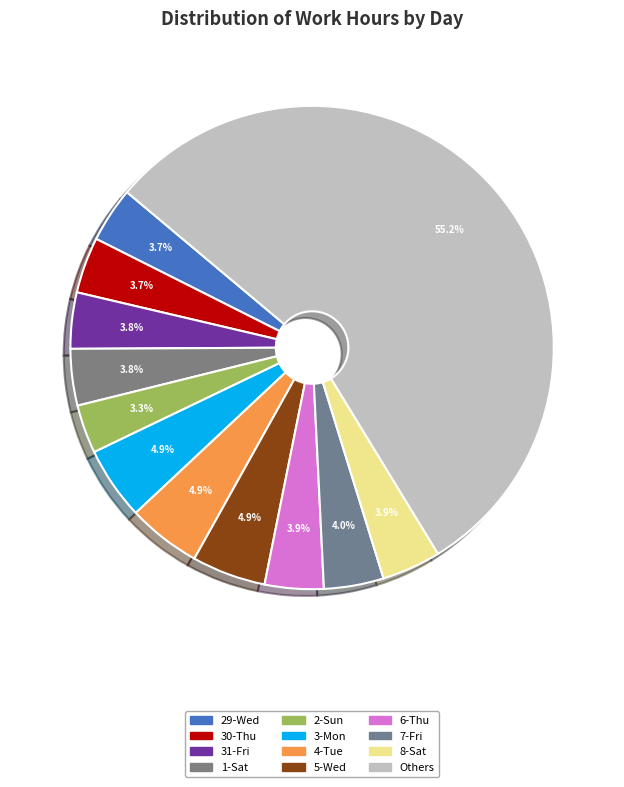

Count the number of slices in the pie.

12